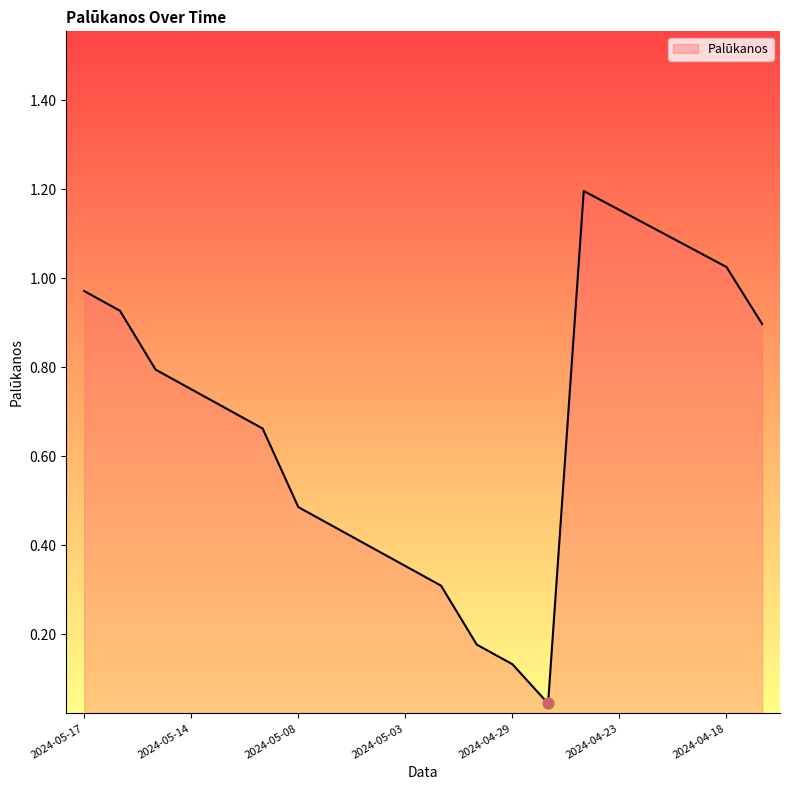

How many lines are shown in the chart?

1